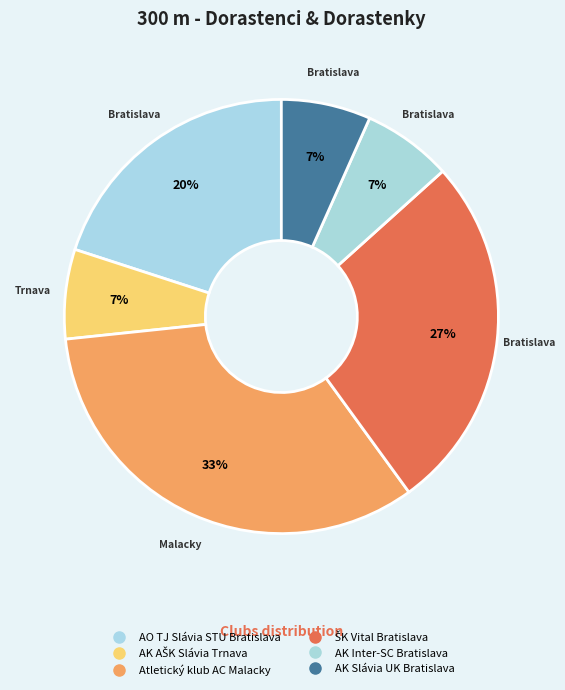

Count the number of slices in the pie.

6